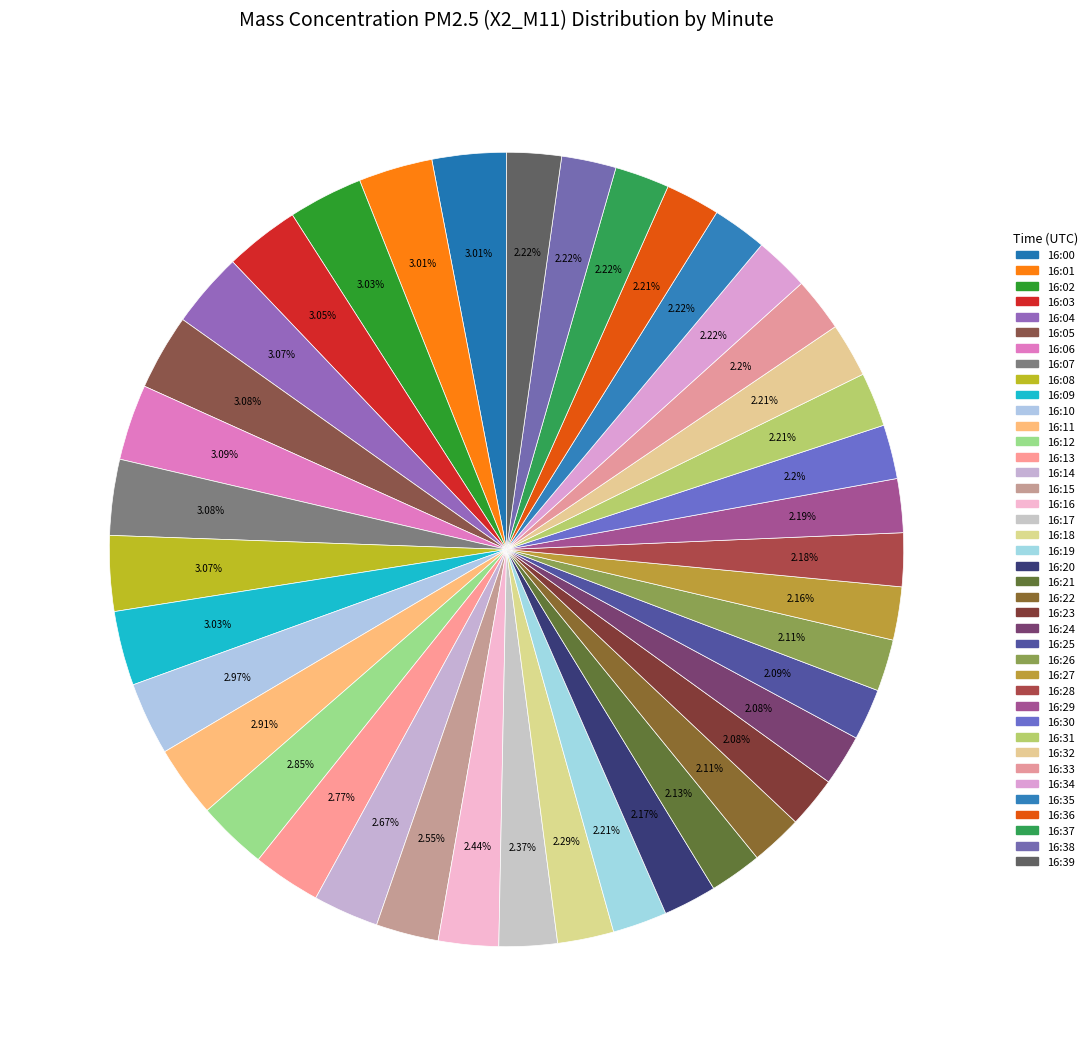

Count the number of slices in the pie.

40